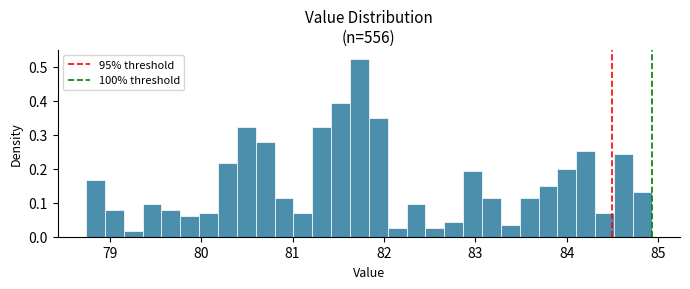

Around what value on the x-axis is the tallest bar? Give the approximate position of its centre, as read against the axis.

81.7